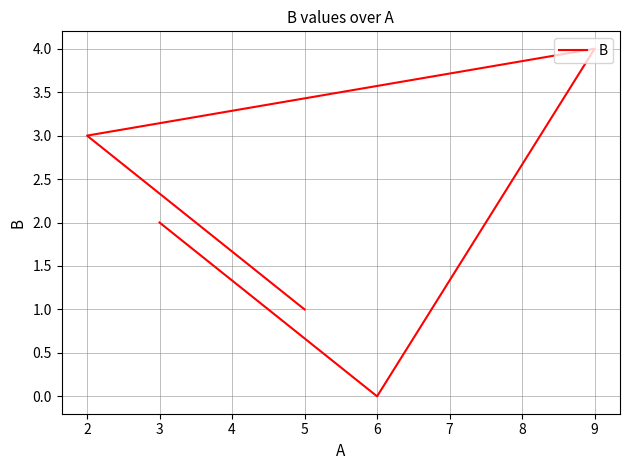

What is the value of the 1st point from the left?

1